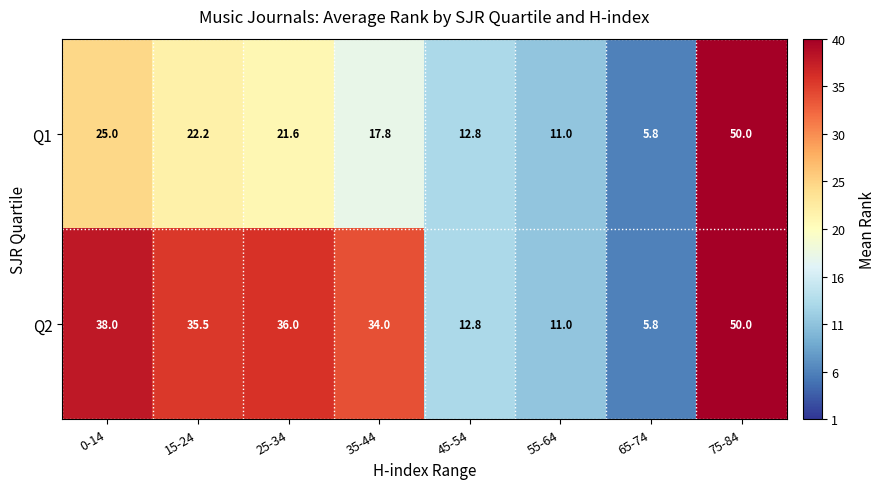

What is the difference between the highest and lowest values at 15-24?

13.3